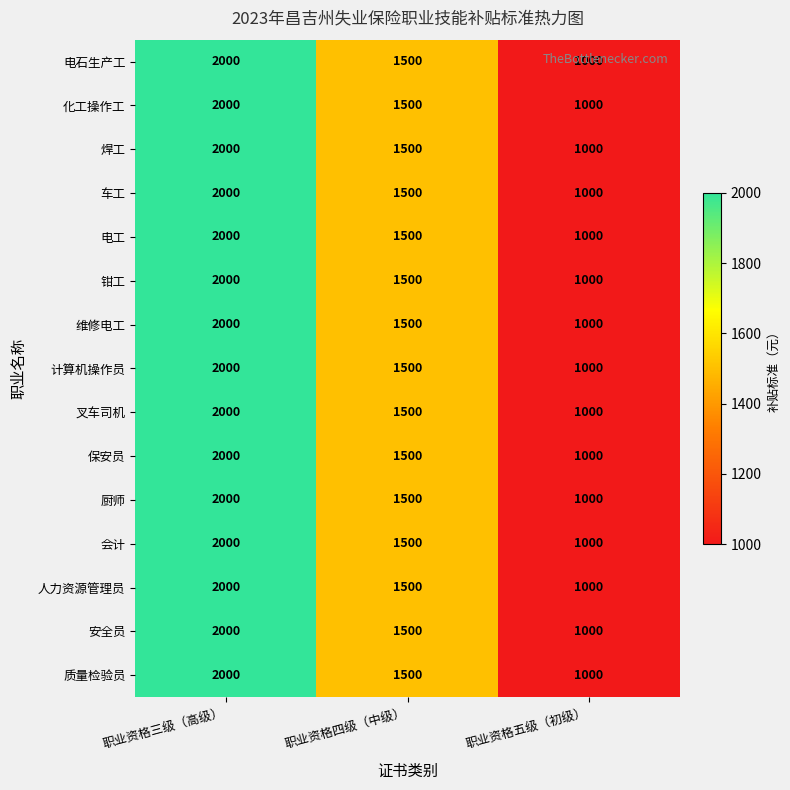

Is the value of 维修电工 at 职业资格五级（初级） greater than the value of 钳工 at 职业资格三级（高级）?

No